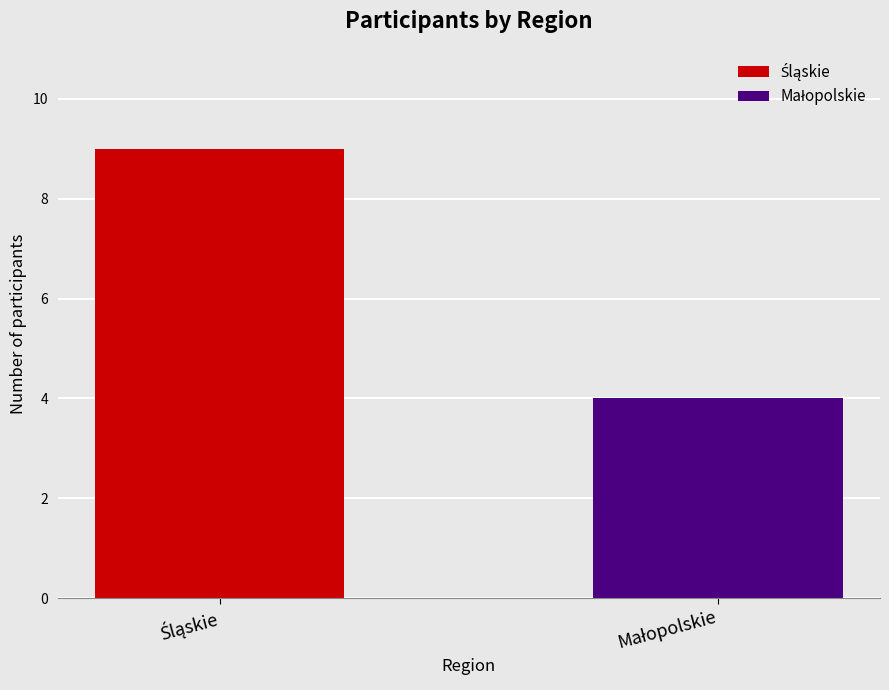

What is the maximum value shown in the chart?

9